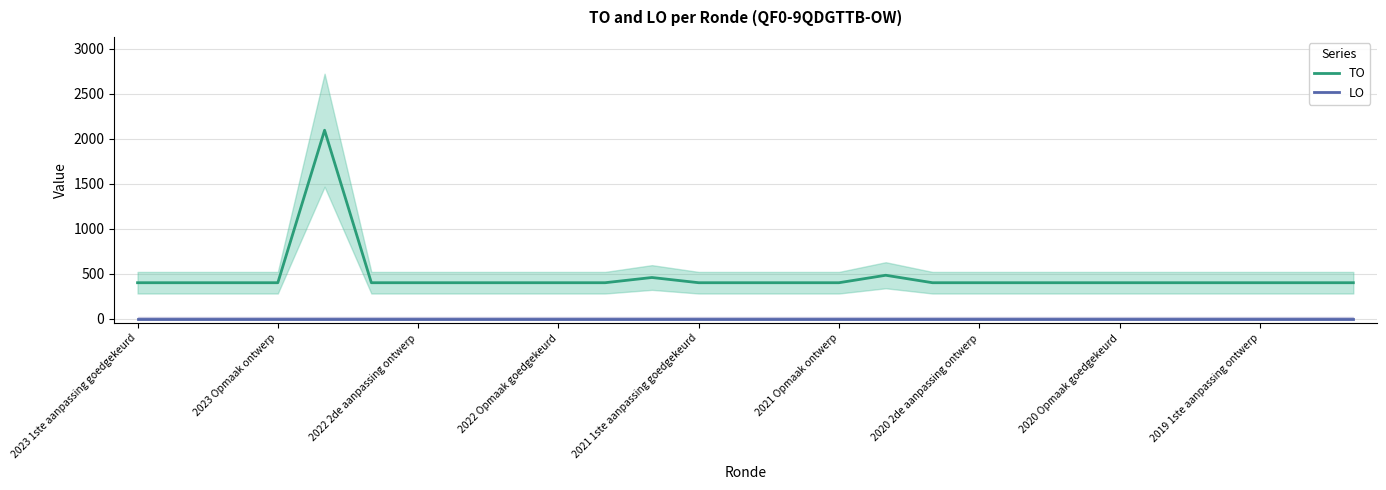

True or false: LO and TO cross at least once.

False